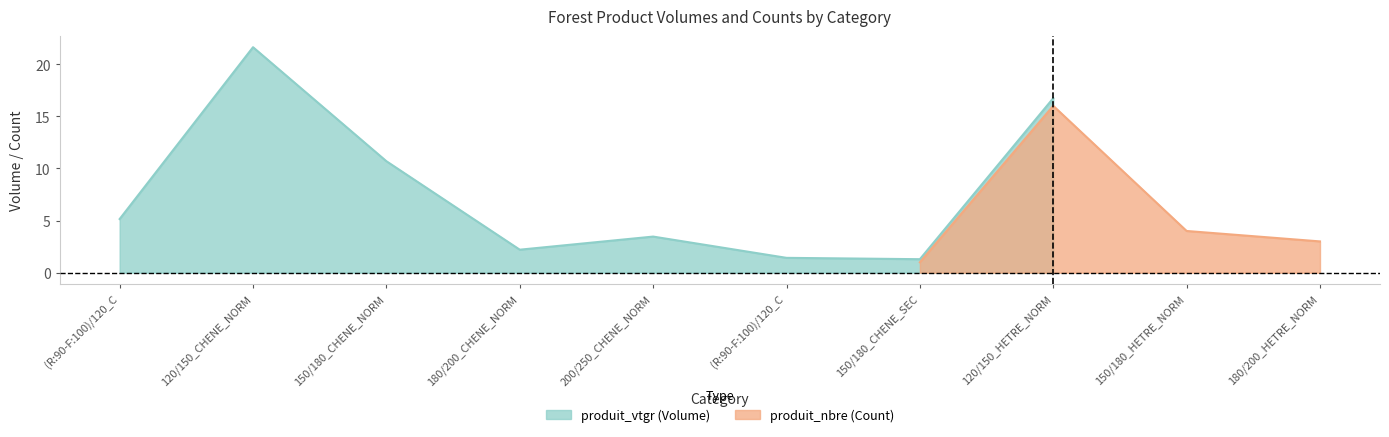

Read the produit_vtgr value at 150/180_CHENE_NORMAL.

10.7